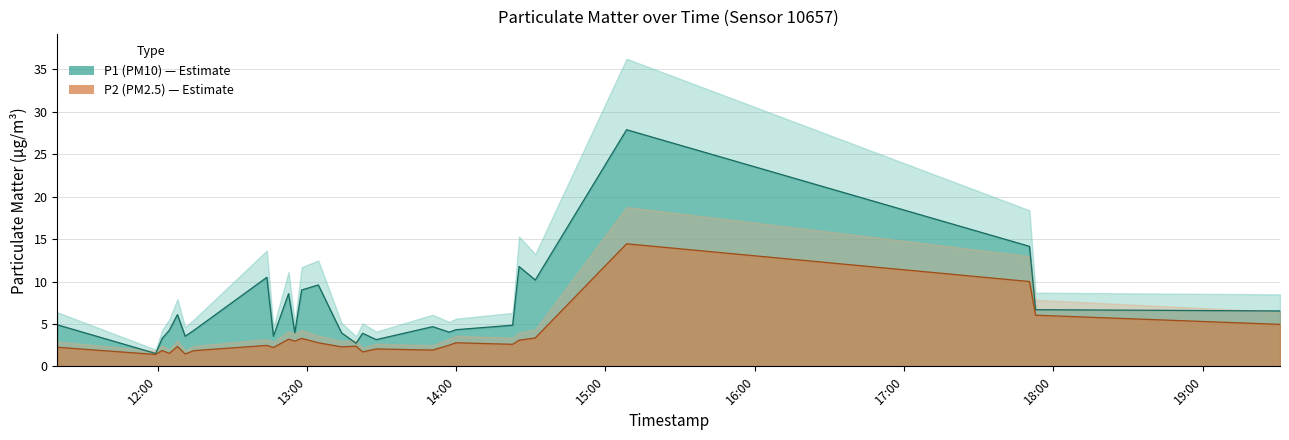

List the labels in order of P2 value, smallest first.

2022-10-19T11:59:15, 2022-10-19T12:11:06, 2022-10-19T12:04:43, 2022-10-19T13:22:24, 2022-10-19T12:14:29, 2022-10-19T12:01:53, 2022-10-19T13:50:33, 2022-10-19T13:27:52, 2022-10-19T12:46:34, 2022-10-19T11:19:43, 2022-10-19T13:13:56, 2022-10-19T12:08:00, 2022-10-19T13:19:47, 2022-10-19T12:43:55, 2022-10-19T13:57:13, 2022-10-19T14:22:41, 2022-10-19T13:04:36, 2022-10-19T13:59:53, 2022-10-19T12:55:10, 2022-10-19T14:25:16, 2022-10-19T12:52:39, 2022-10-19T12:57:54, 2022-10-19T14:31:47, 2022-10-19T19:31:03, 2022-10-19T17:52:50, 2022-10-19T17:50:22, 2022-10-19T15:08:29